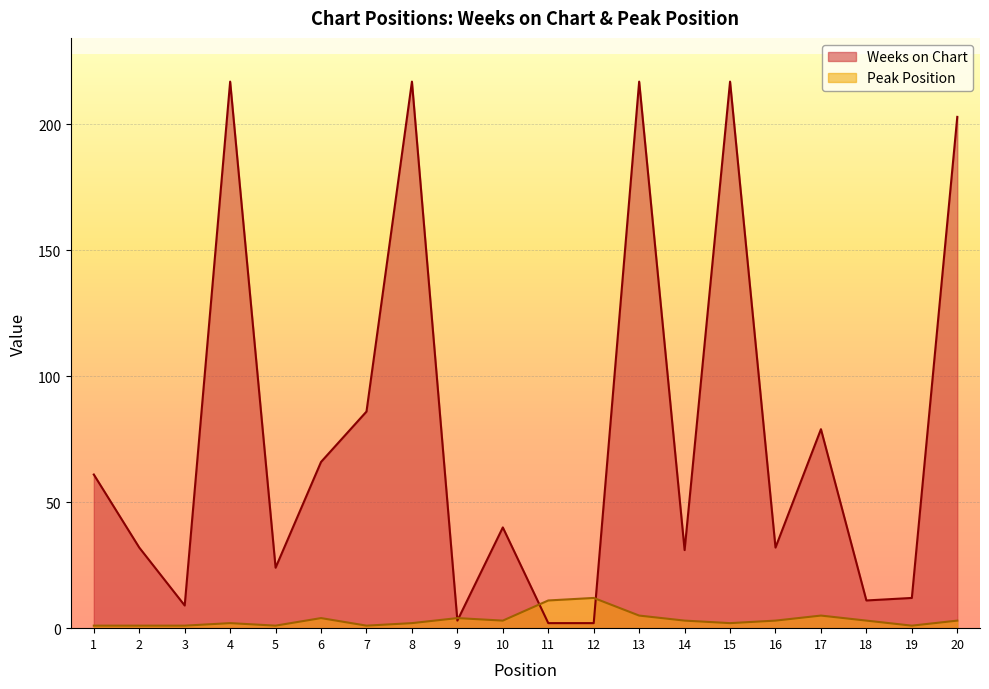

What is the difference between the Weeks on Chart values at 17 and 18?

68